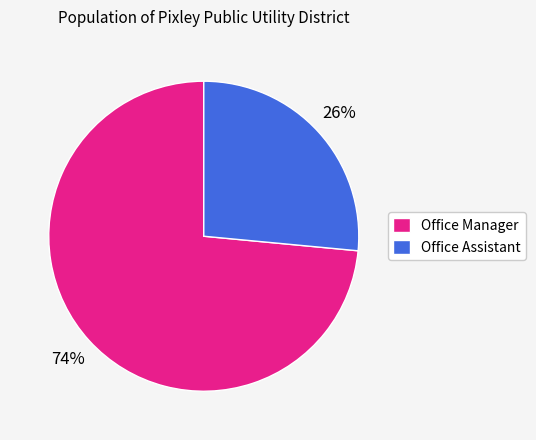

What is the majority slice?

Office Manager